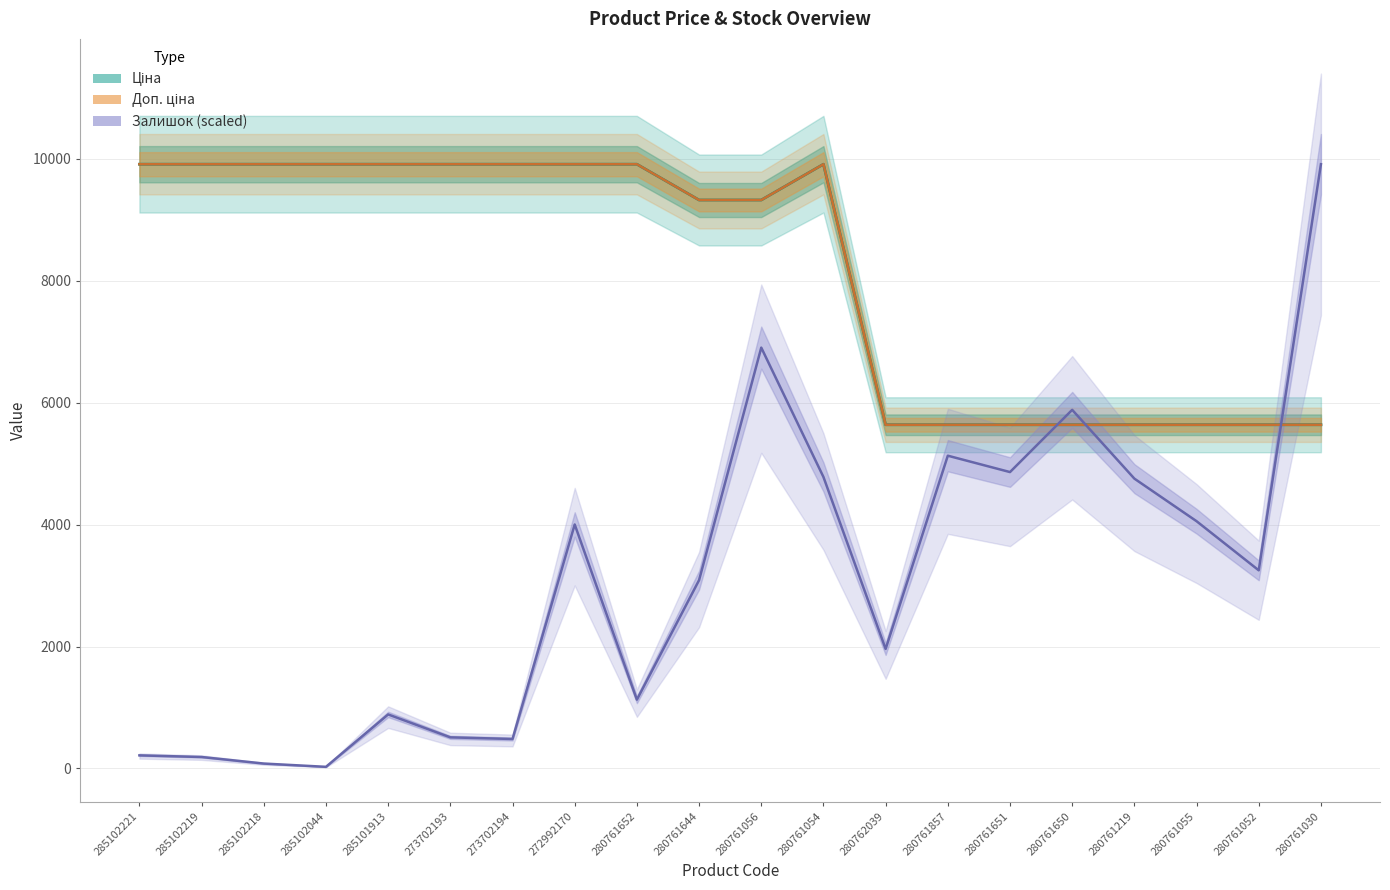

Read the Доп. ціна value at 280761030.

5636.0